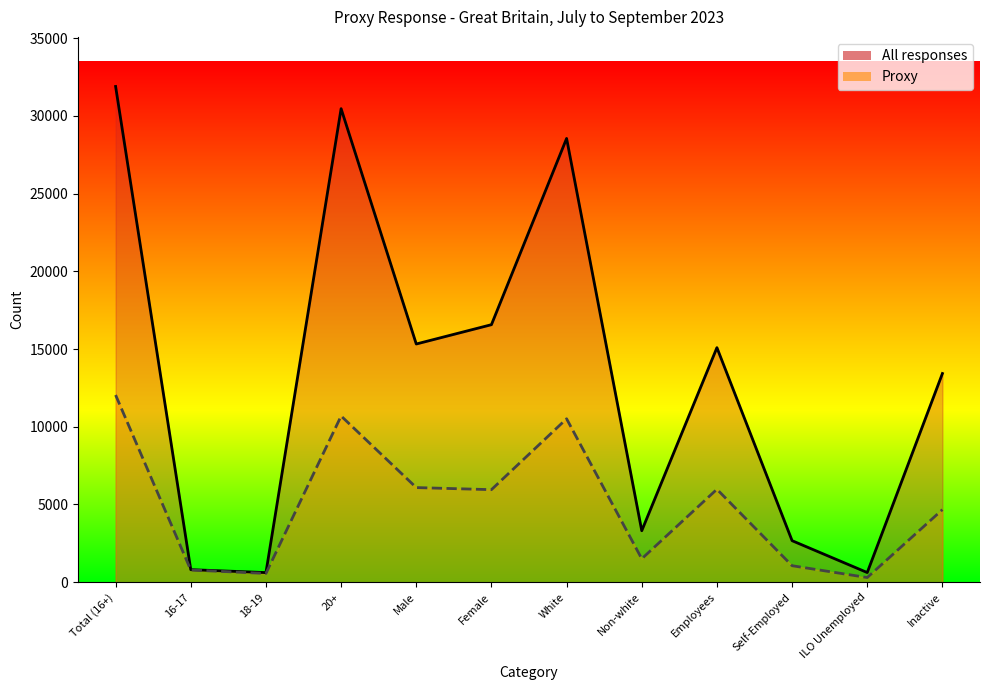

Where is Proxy nearest to the value 6171?

Male